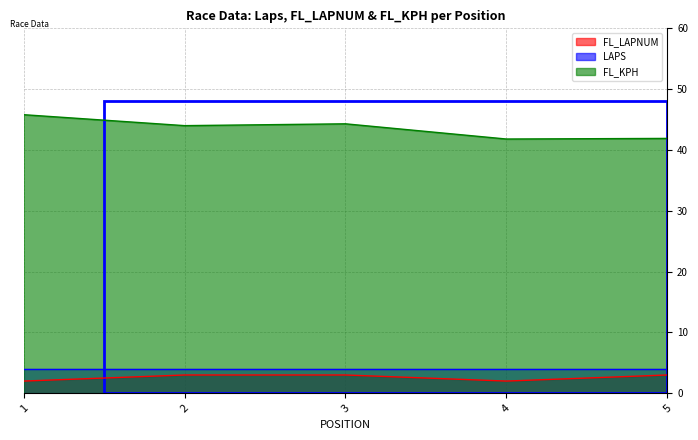

What is the value of the FL_LAPNUM point at the 4th from the left?

2.0